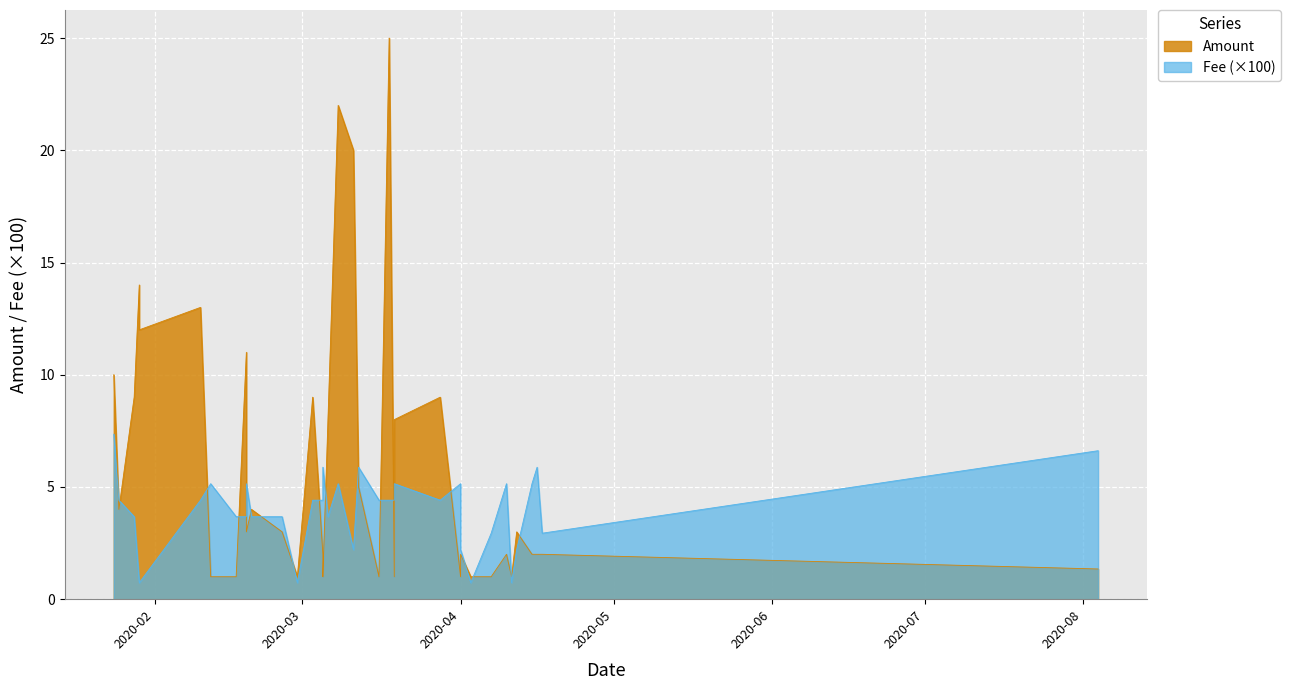

What is the maximum value for Amount?

25.0